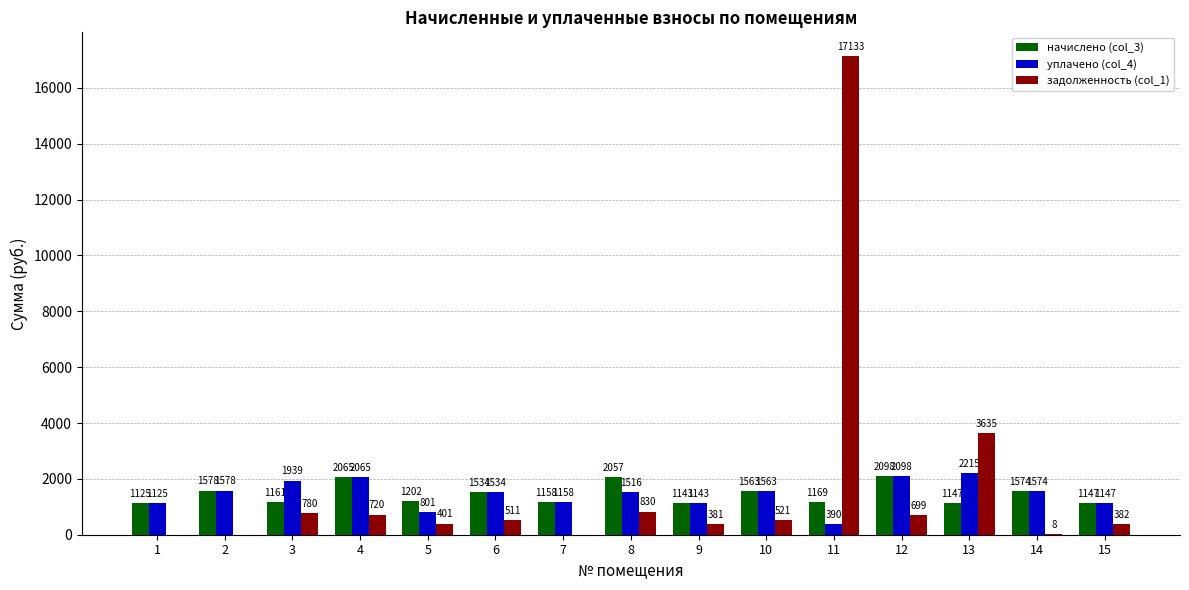

Between 2 and 6, which series saw the biggest shift?

задолженность (col_1)